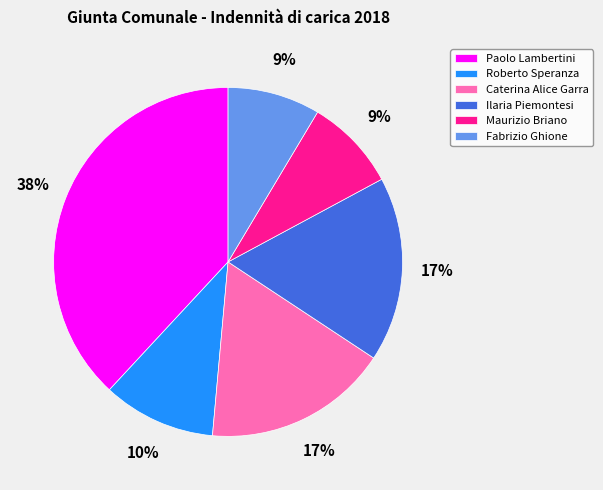

Does Maurizio Briano represent more than half of the total?

No